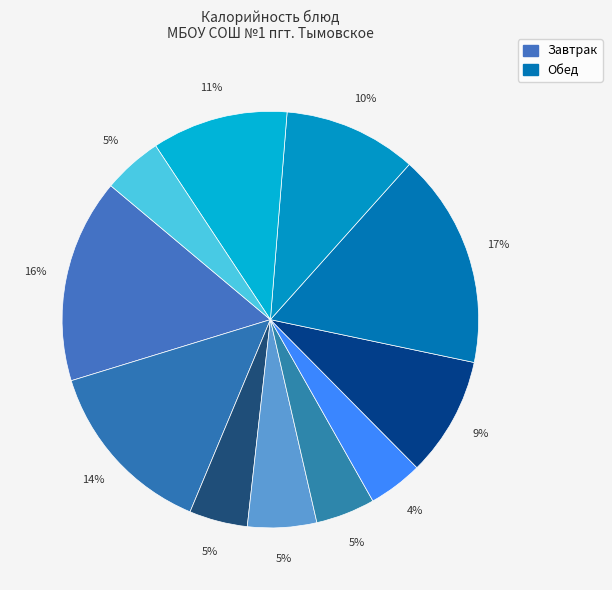

Count the number of slices in the pie.

11